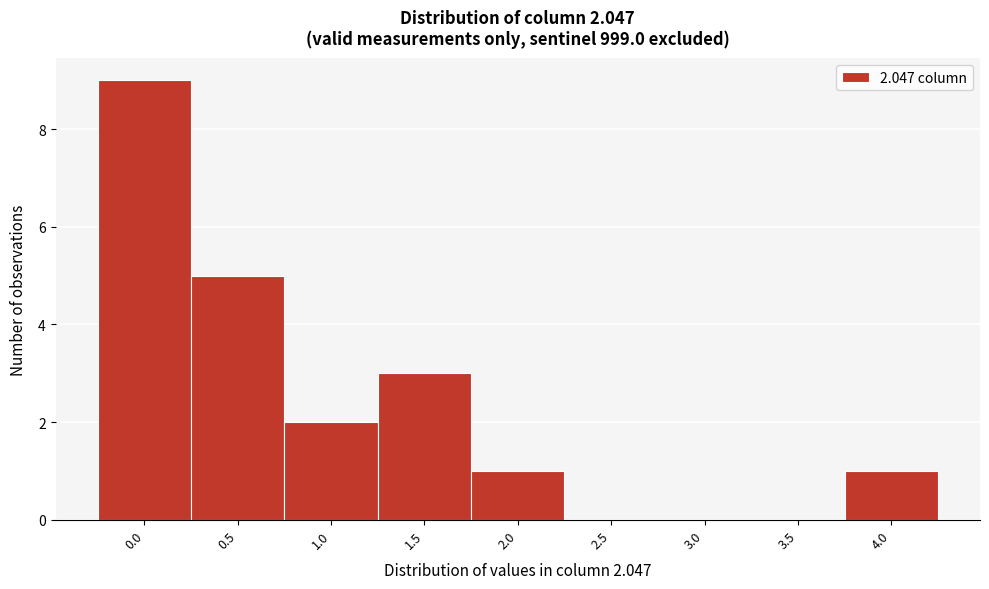

Reading left to right, extract all data points from this chart.

0.0=9	0.5=5	1.0=2	1.5=3	2.0=1	2.5=0	3.0=0	3.5=0	4.0=1